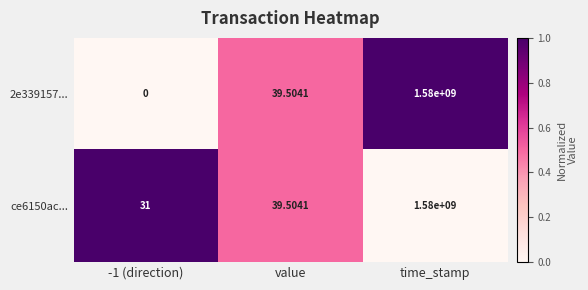

At which label is 2e339157... closest to 790000000?

value